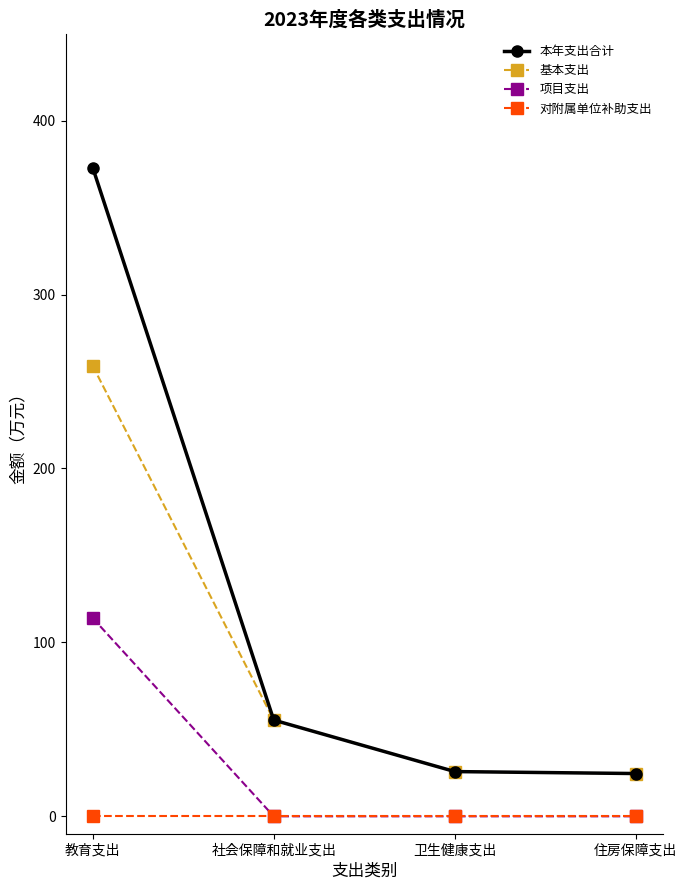

Is it true that 项目支出 equals 183.8 at 教育支出?

False